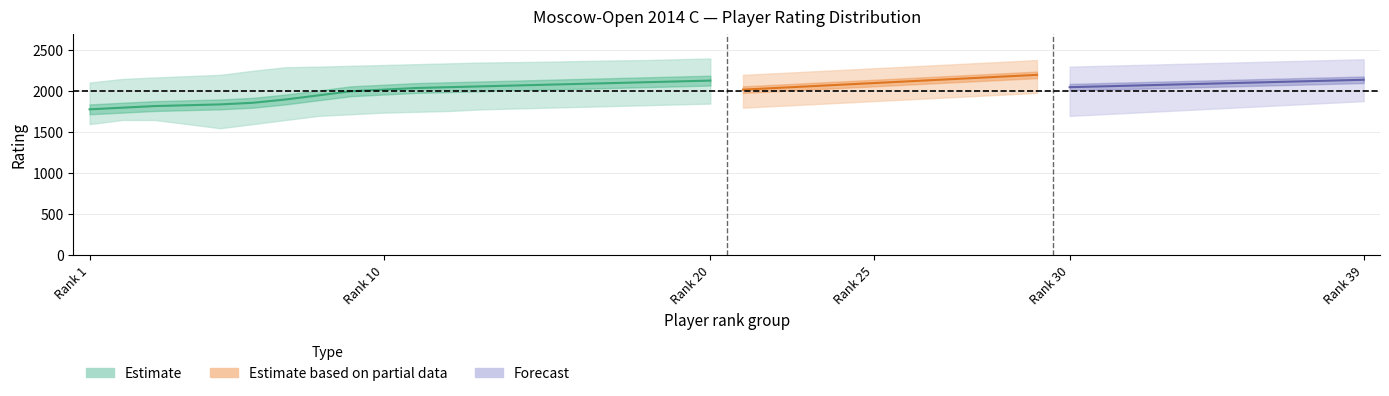

Does the chart have visible grid lines?

Yes